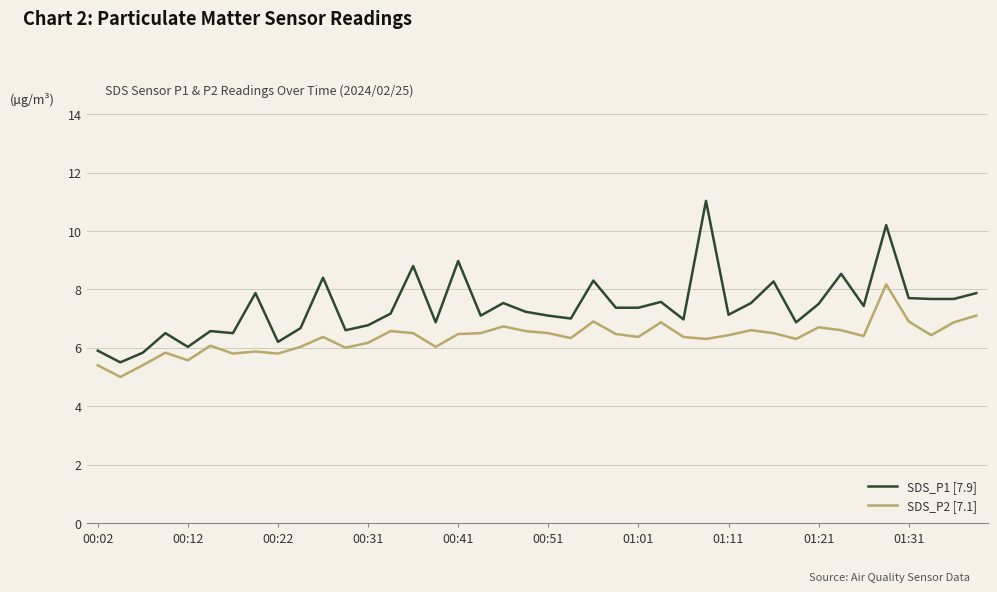

Which series has the largest total across all categories?

SDS_P1 [7.9]